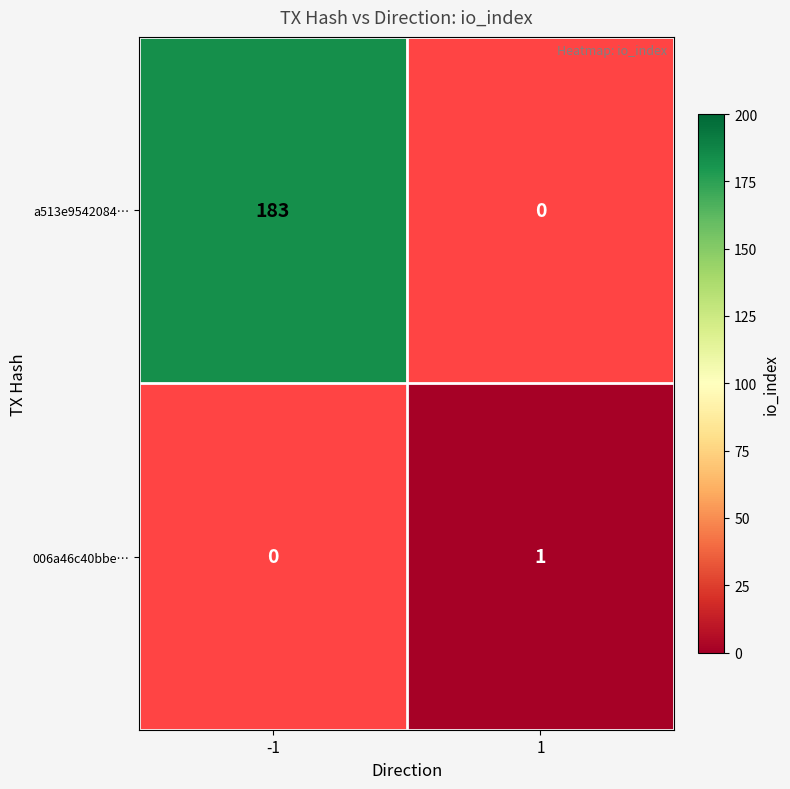

The 006a46c40bbe… series shows 1 at 1. True or false?

True